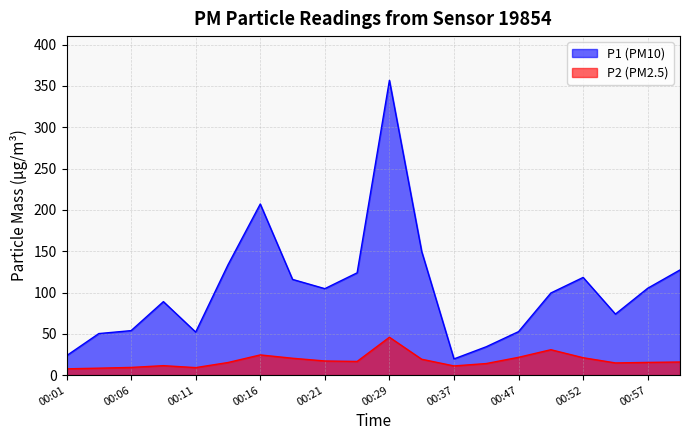

Between 00:54 and 00:03, which is larger?

00:54